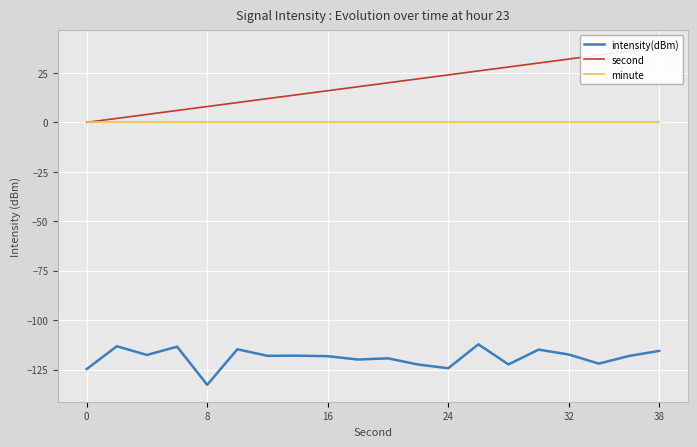

True or false: minute and intensity(dBm) cross at least once.

False